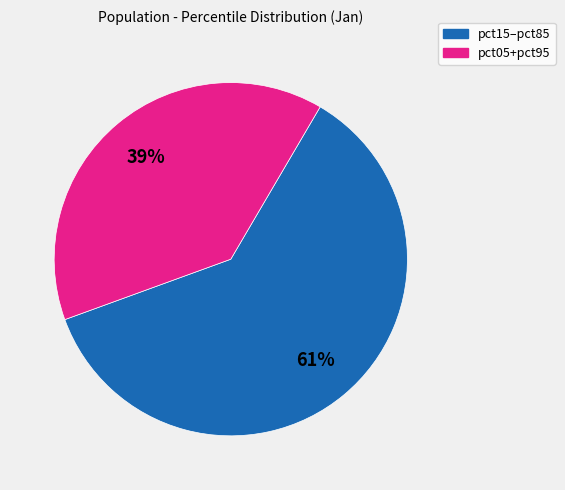

Is there any slice that represents more than half of the pie?

Yes